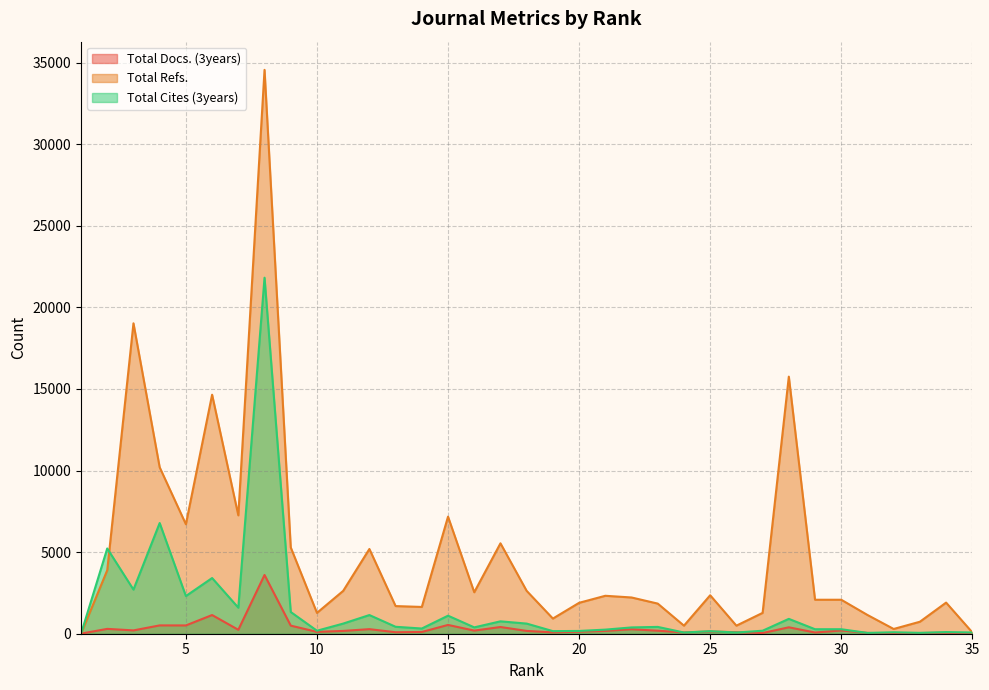

Rank the series by their average value, from highest to lowest.

Total Refs., Total Cites (3years), Total Docs. (3years)